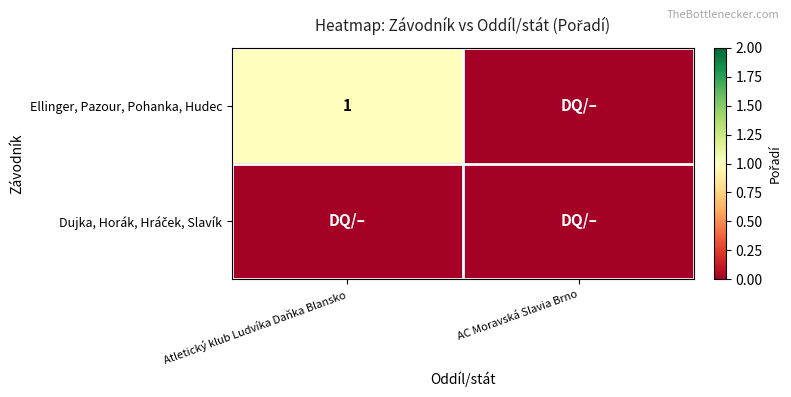

Is it true that Ellinger, Pazour, Pohanka, Hudec equals 1 at Atletický klub Ludvíka Daňka Blansko?

True